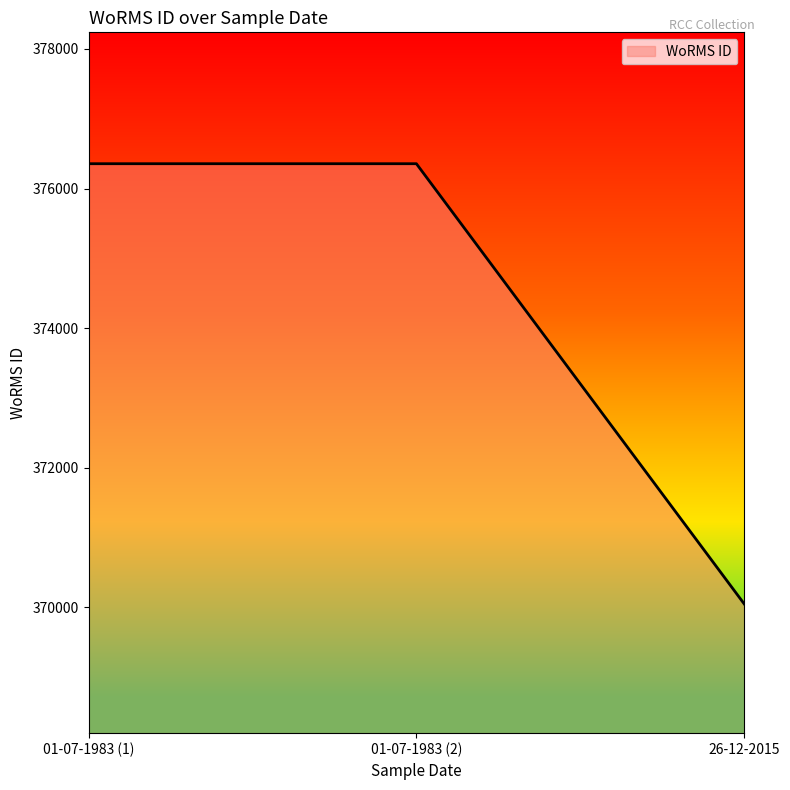

Read the value at 26-12-2015, to the nearest 10.

370050